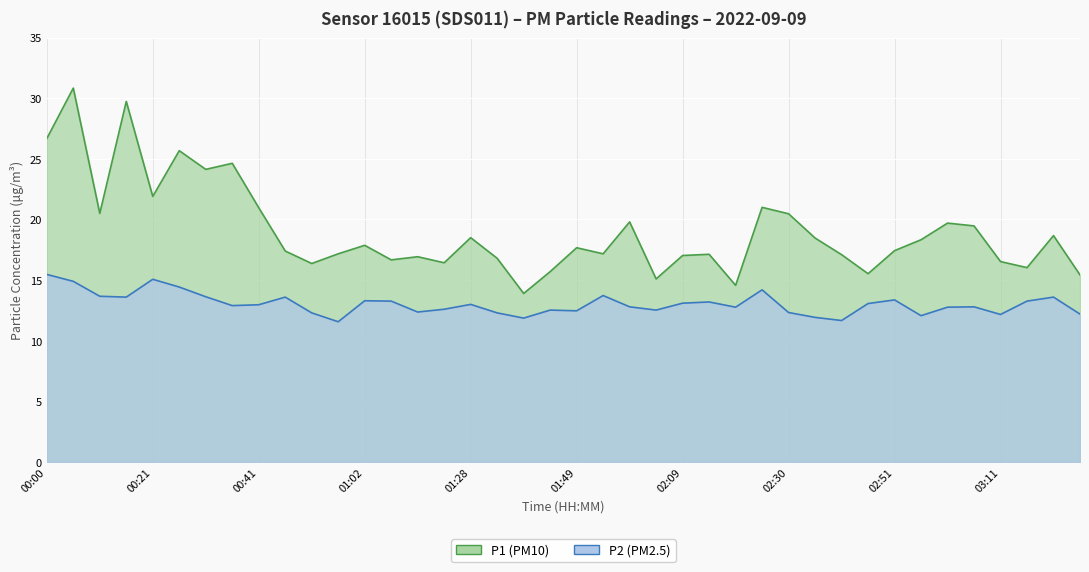

Reading left to right, extract all data points from this chart.

P1: 00:00=26.7	00:05=30.8	00:10=20.5	00:16=29.7	00:21=21.9	00:26=25.7	00:31=24.1	00:36=24.6	00:41=21.0	00:46=17.4	00:52=16.4	00:57=17.2	01:02=17.9	01:07=16.7	01:12=16.9	01:17=16.4	01:28=18.5	01:33=16.8	01:39=13.9	01:44=15.7	01:49=17.7	01:54=17.2	01:59=19.8	02:04=15.1	02:09=17.0	02:15=17.1	02:20=14.6	02:25=21.0	02:30=20.5	02:35=18.5	02:41=17.1	02:46=15.5	02:51=17.4	02:56=18.3	03:01=19.7	03:06=19.5	03:11=16.5	03:16=16.0	03:22=18.7	03:27=15.4
P2: 00:00=15.5	00:05=14.9	00:10=13.7	00:16=13.6	00:21=15.1	00:26=14.4	00:31=13.6	00:36=12.9	00:41=13.0	00:46=13.6	00:52=12.3	00:57=11.6	01:02=13.3	01:07=13.3	01:12=12.4	01:17=12.6	01:28=13.0	01:33=12.3	01:39=11.9	01:44=12.5	01:49=12.5	01:54=13.7	01:59=12.8	02:04=12.5	02:09=13.1	02:15=13.2	02:20=12.8	02:25=14.2	02:30=12.3	02:35=11.9	02:41=11.7	02:46=13.1	02:51=13.4	02:56=12.1	03:01=12.8	03:06=12.8	03:11=12.2	03:16=13.3	03:22=13.6	03:27=12.2